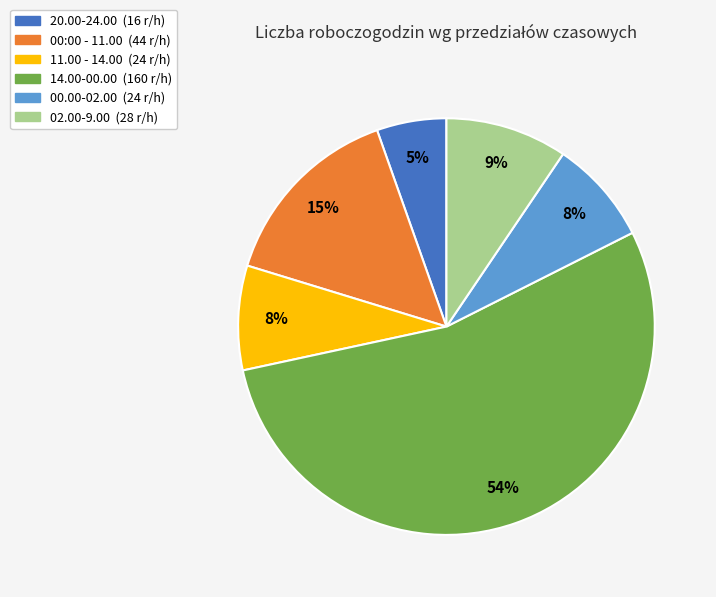

True or false: 00.00-02.00 accounts for 1% of the total.

False